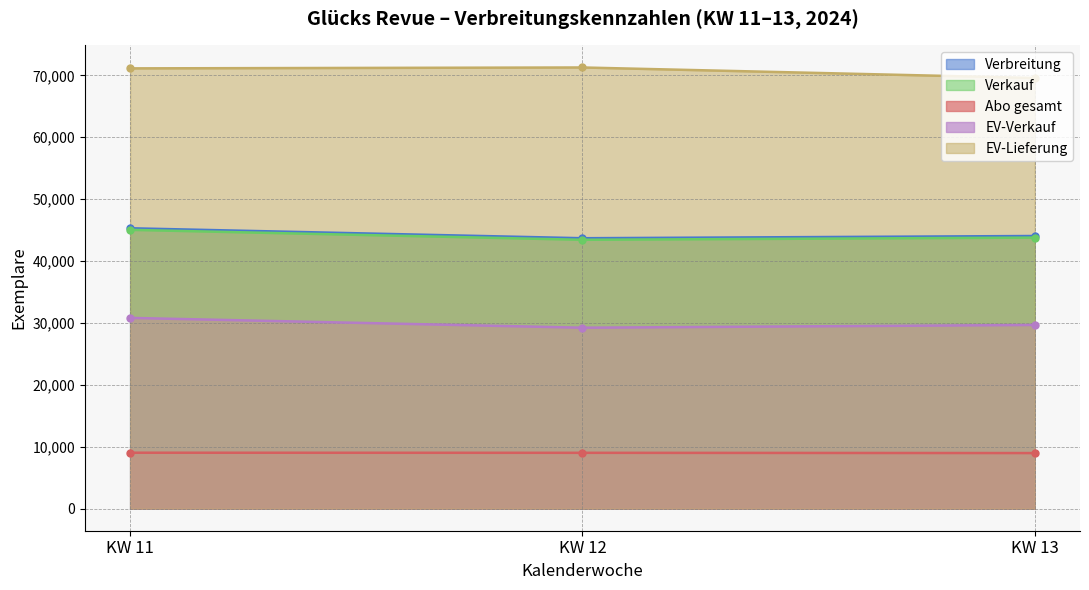

What is the difference between the maximum and minimum values in the Abo gesamt series?

56